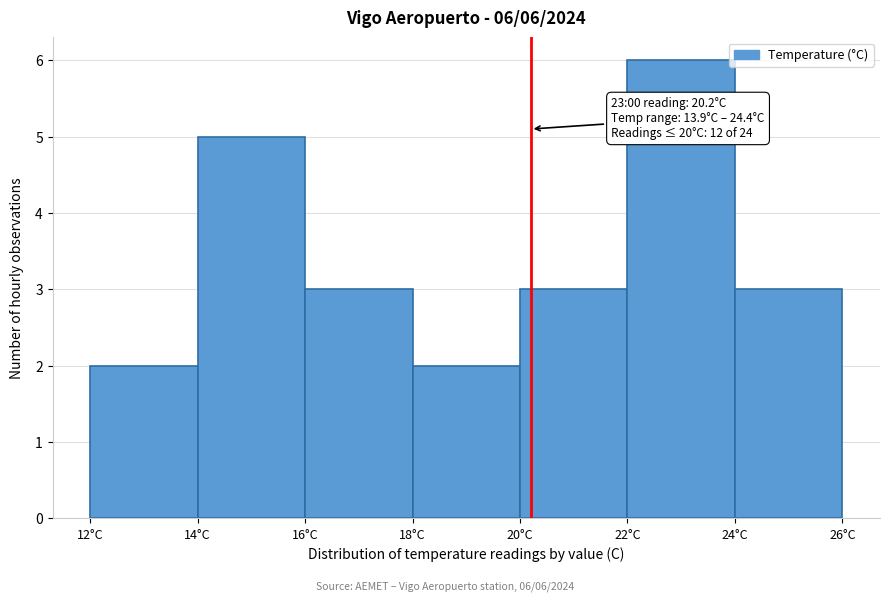

Over which range of the x-axis is the bar tallest?

22 to 24